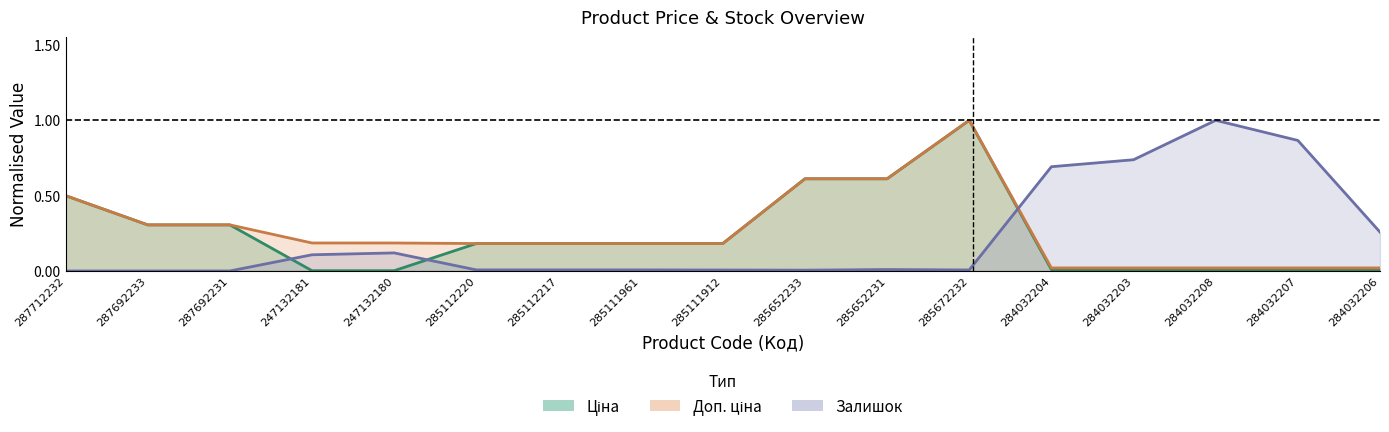

True or false: Ціна and Доп. ціна intersect in this chart.

False